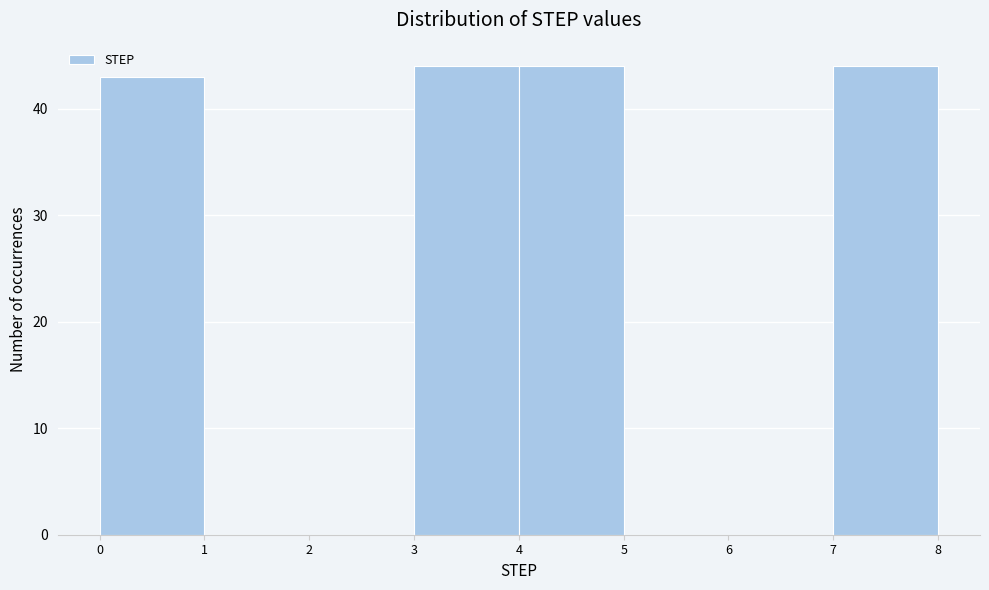

Reading left to right, list every bar in this chart as the range it spans on the x-axis followed by its height. The values are not printed on the chart, so give them approximately, as read against the axis.

0 to 1: 43
1 to 2: 0
2 to 3: 0
3 to 4: 44
4 to 5: 44
5 to 6: 0
6 to 7: 0
7 to 8: 44